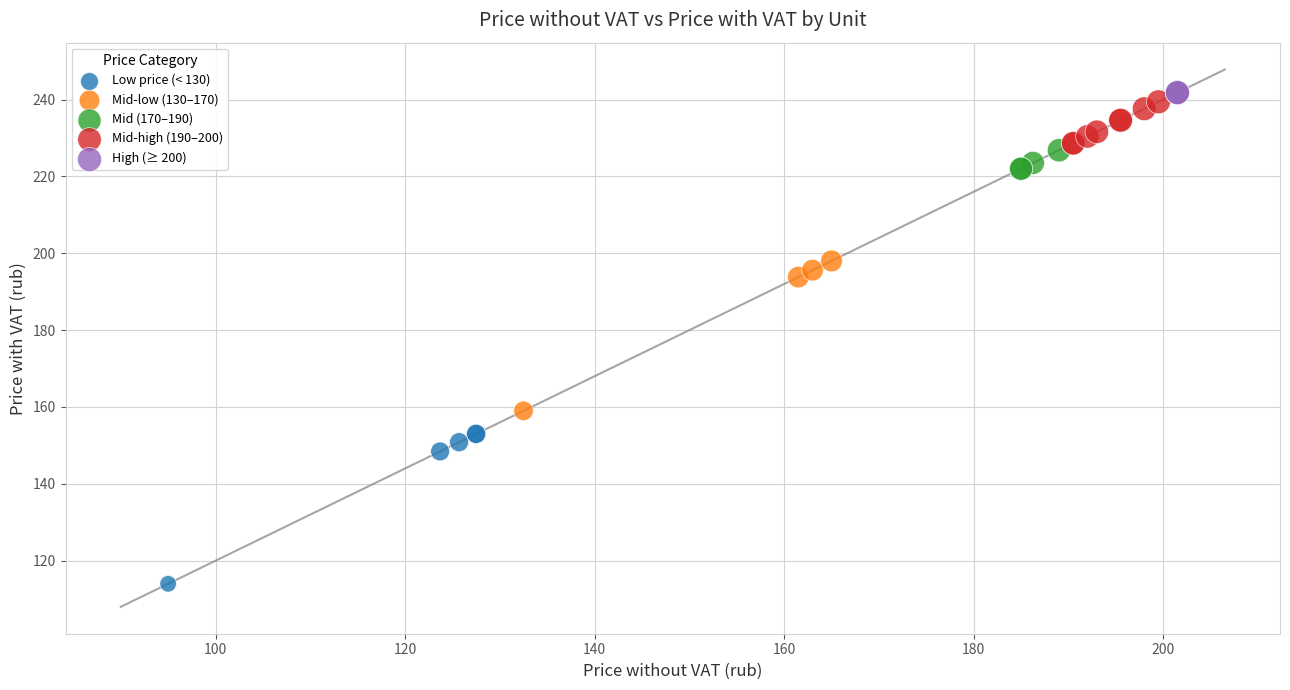

Which series contains the lowest Y value?

Low price (< 130)